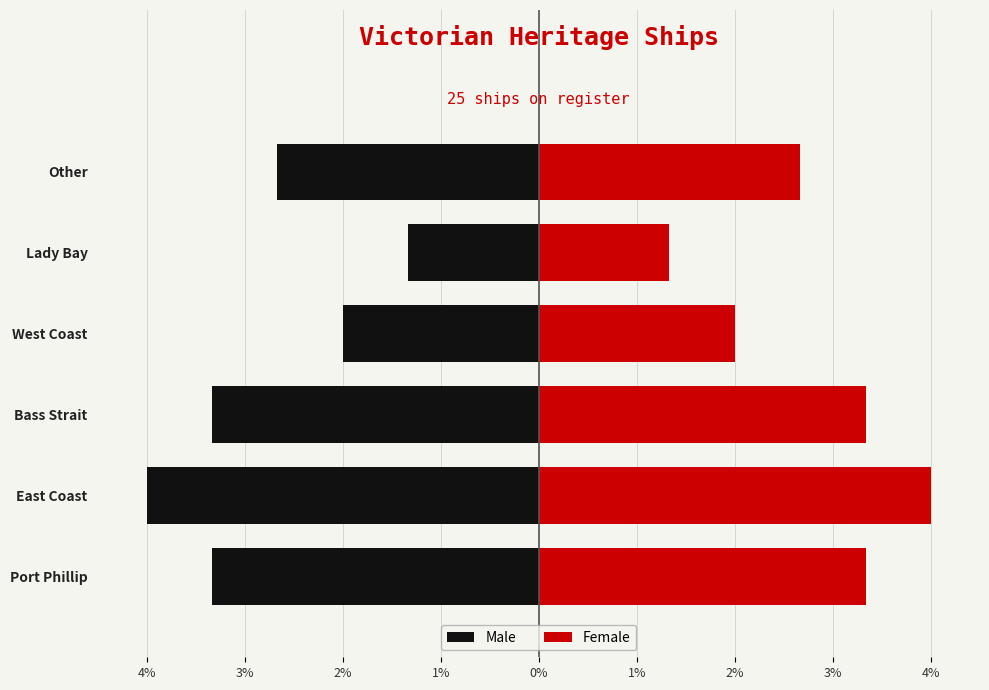

Between Port Phillip and Lady Bay, which is larger?

Port Phillip